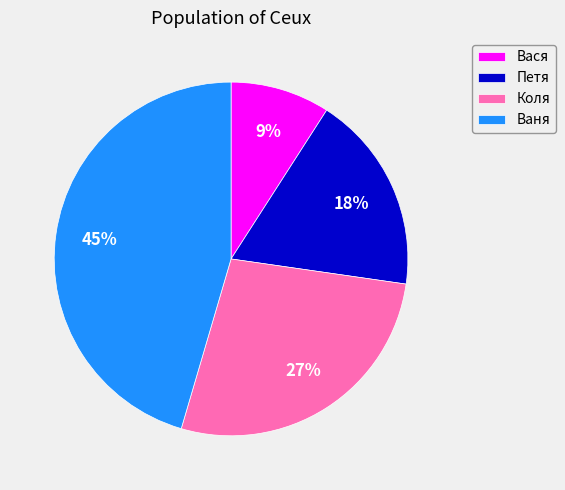

To the nearest percent, what is the difference between the largest and smallest slice percentages?

36%